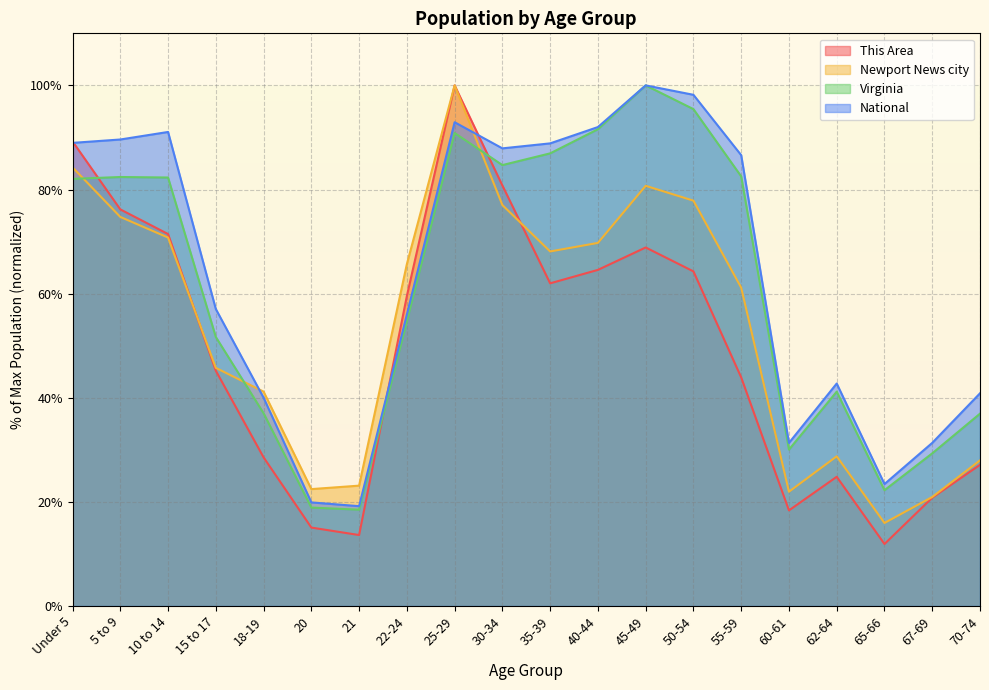

What is the sum of all This Area values?

986.2